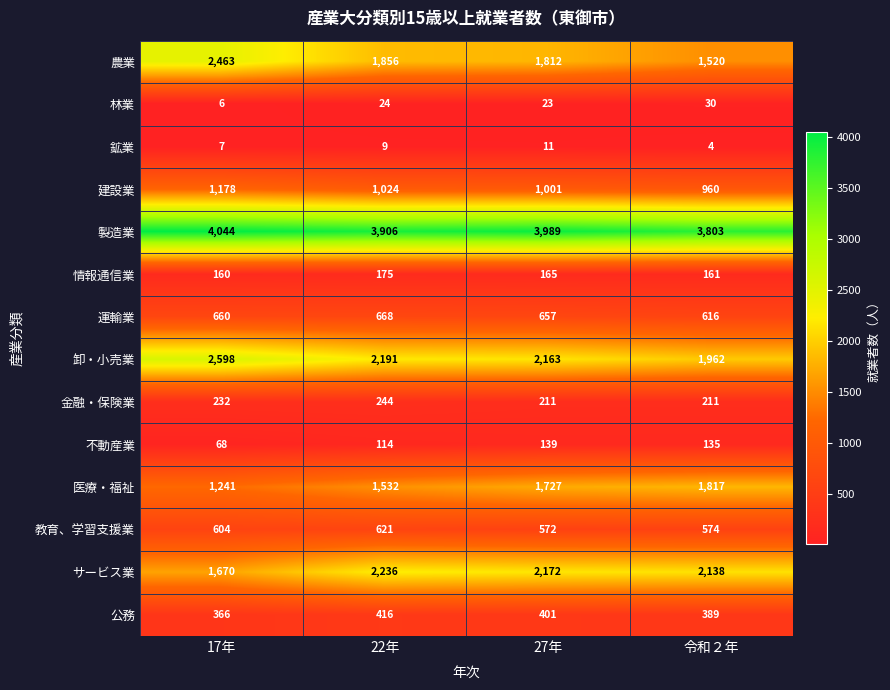

Which series changed the most between 17年 and 令和２年?

農業